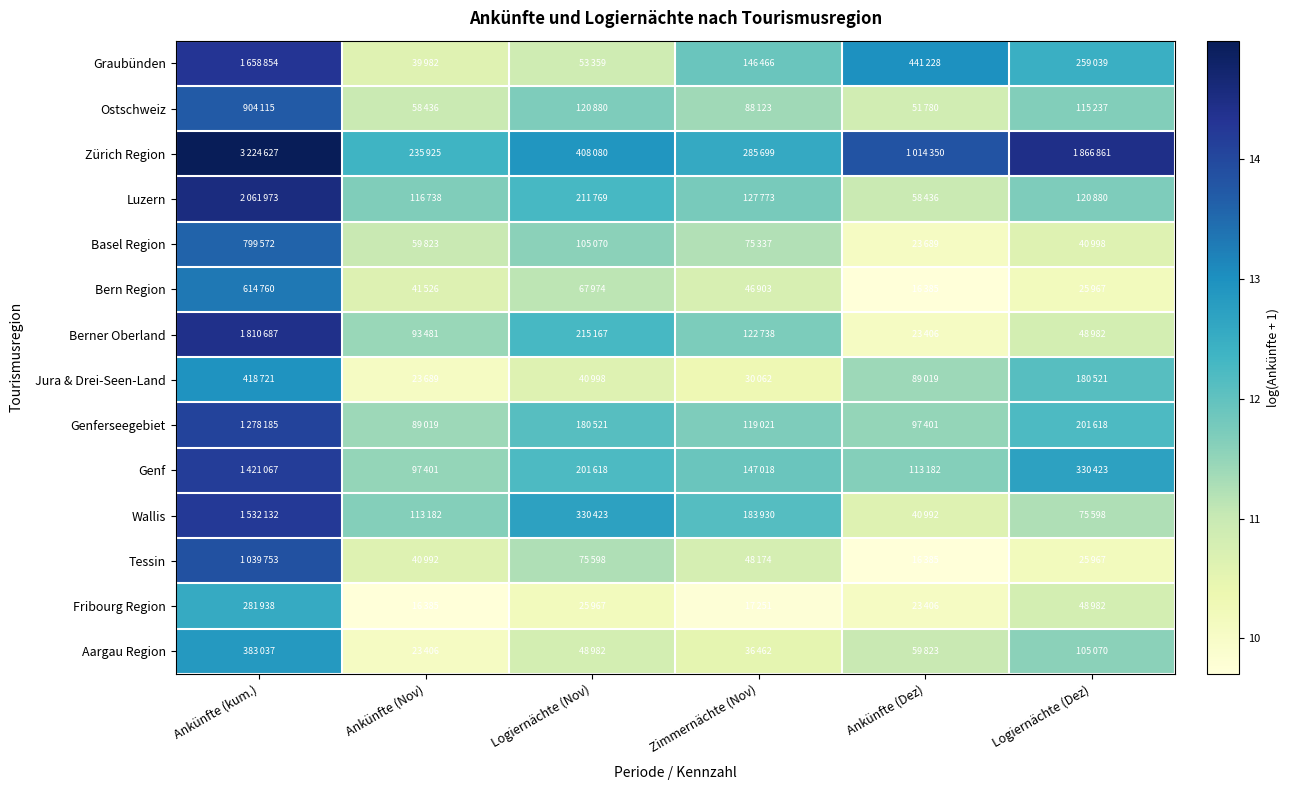

At which category is the sum across all series the highest?

Ankünfte (kum.)